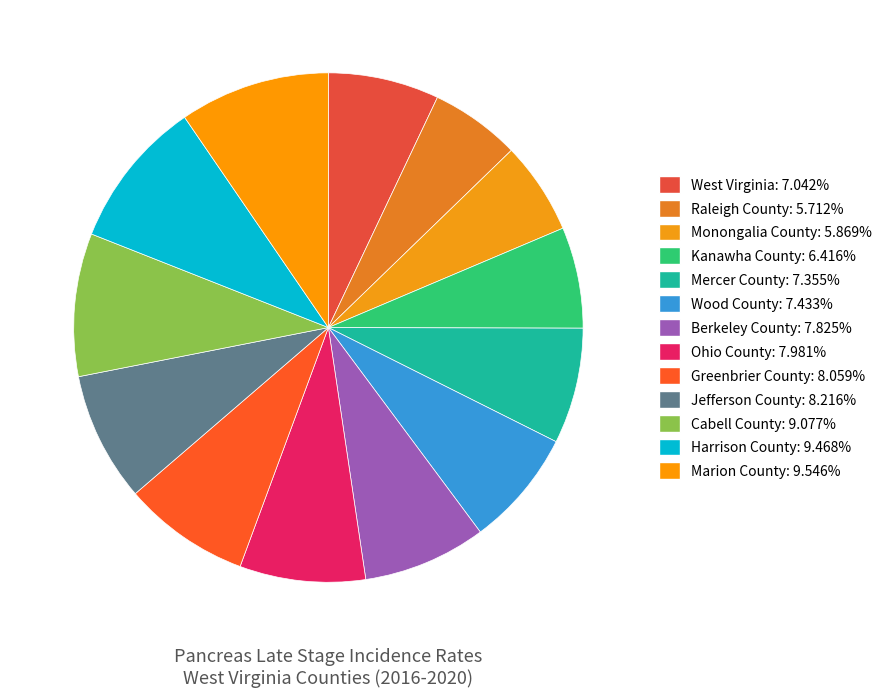

Is there a majority slice in this chart?

No